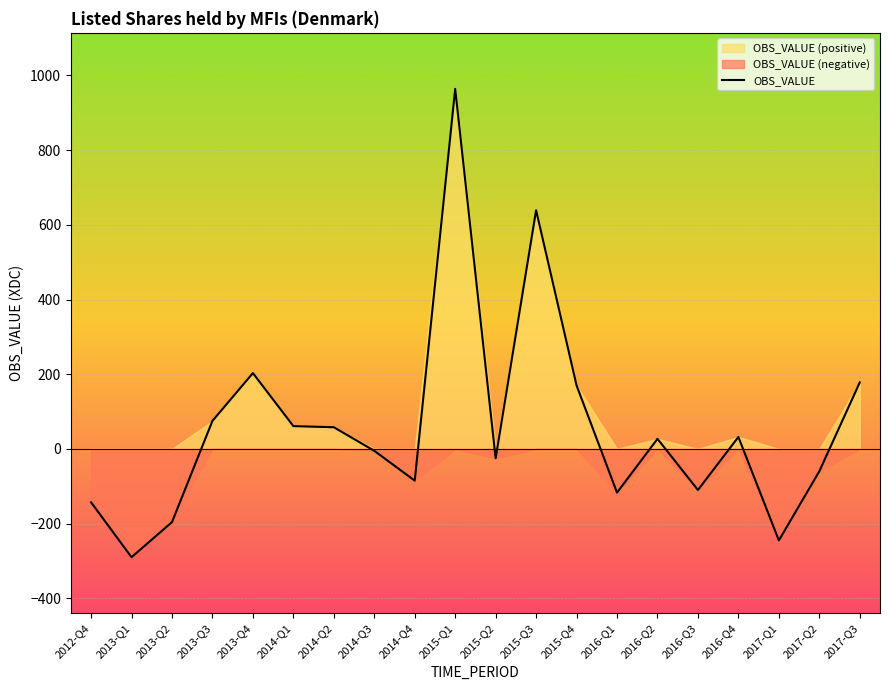

Which category has the lowest value across all series?

2013-Q1